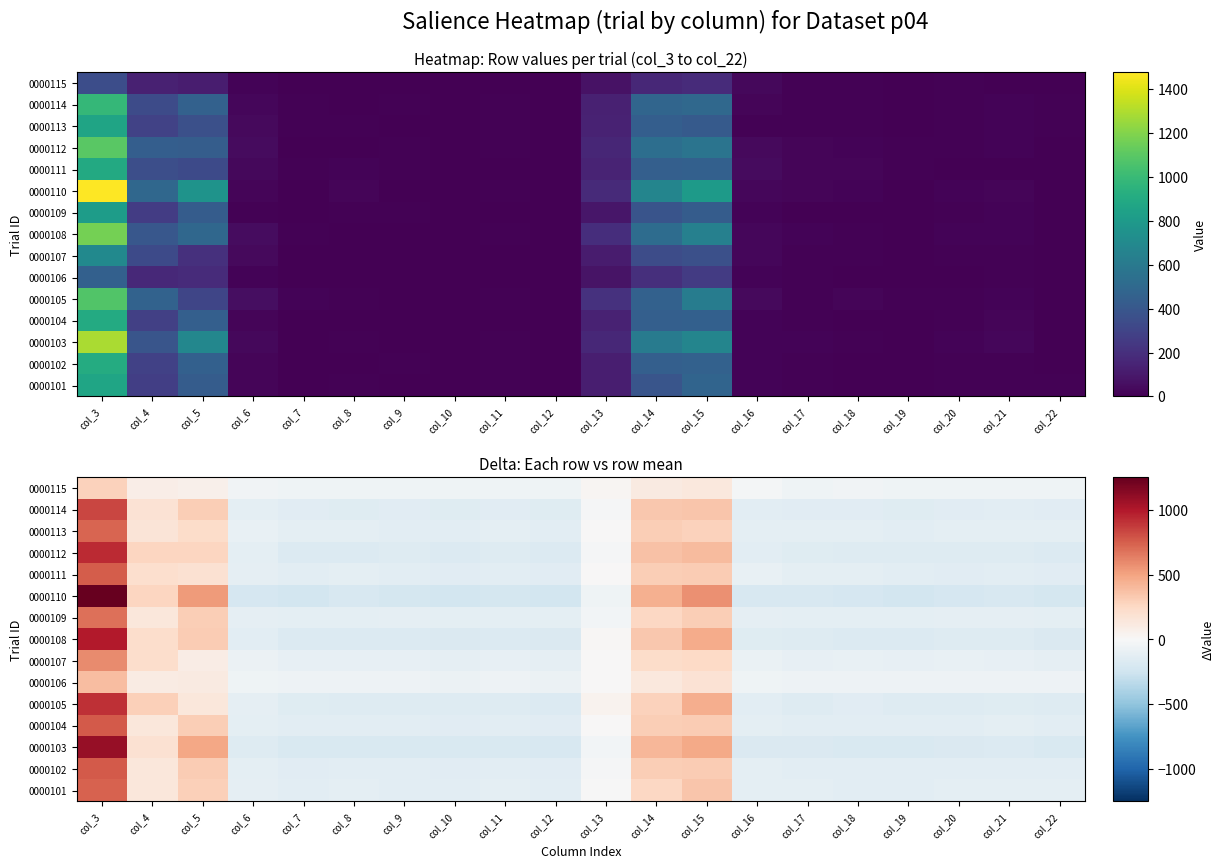

At which label does 0000109 first exceed -116?

col_3